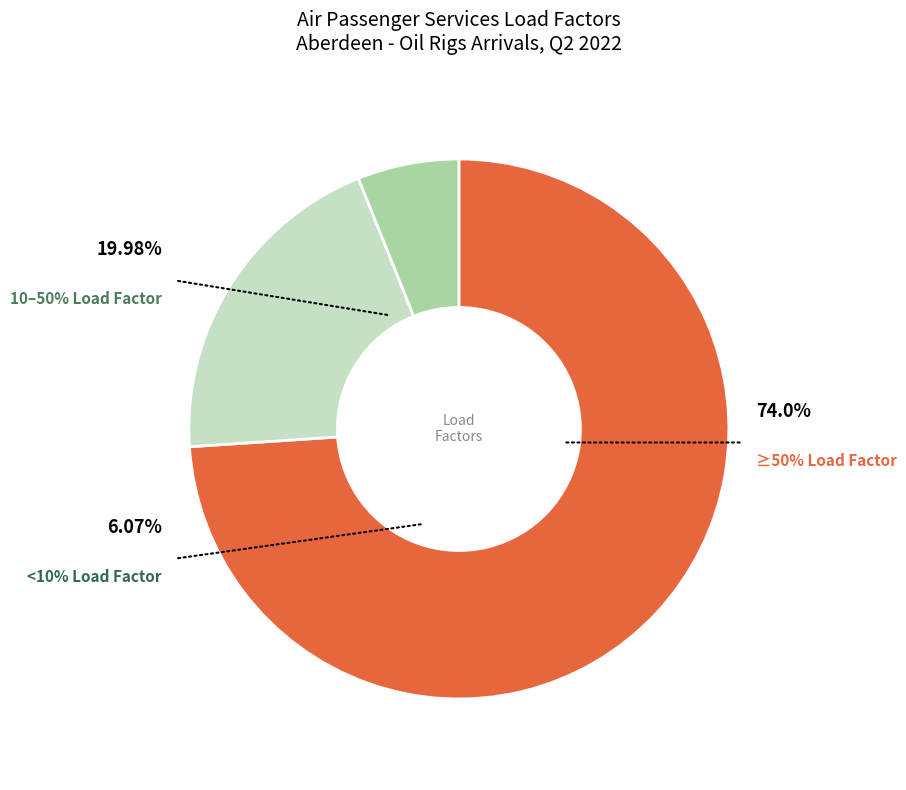

How many segments does this pie chart have?

3